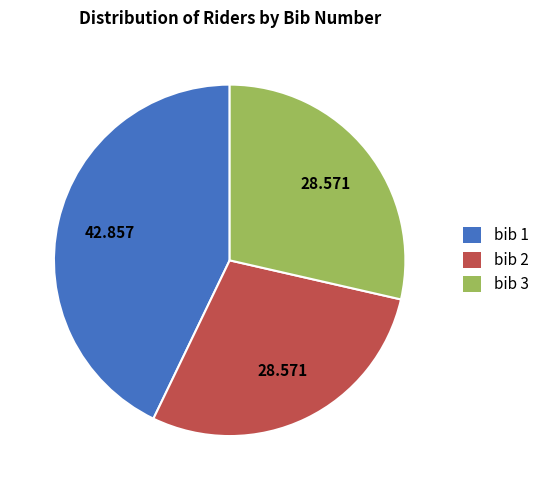

Combined, do bib 3 and bib 2 account for over 50%?

Yes